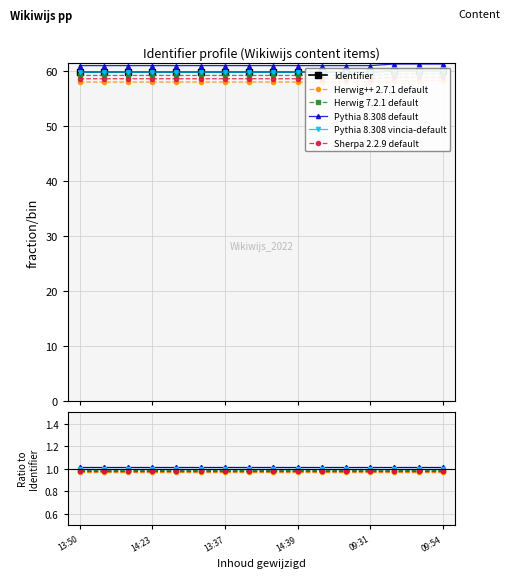

True or false: Identifier and Pythia 8.308 default intersect in this chart.

False